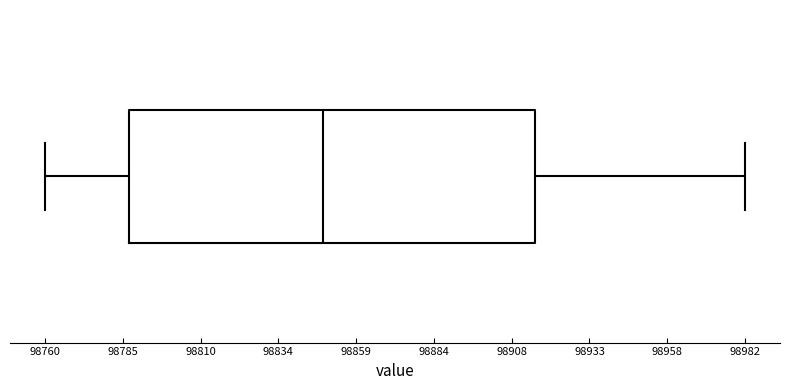

Read this box plot against the x-axis: the position of the median line, the range covered by the box, and the ends of both whiskers. The values are not printed on the chart, so give them approximately, as read against the axis.

median 98850, box 98785 to 98915, whiskers 98760 to 98980